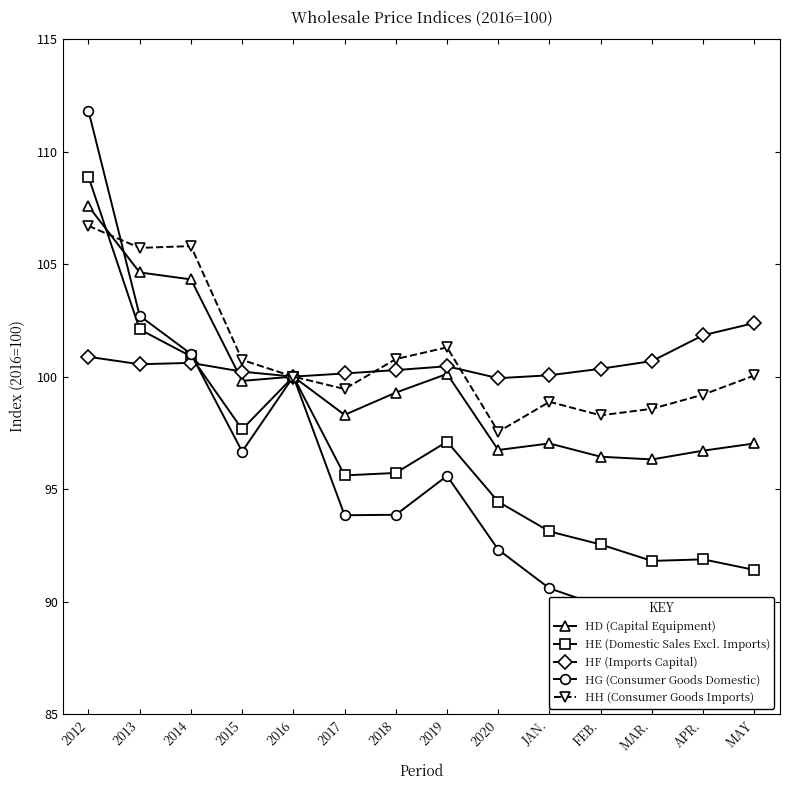

True or false: HF (Imports Capital) has a value of 176.6 at 2012.

False